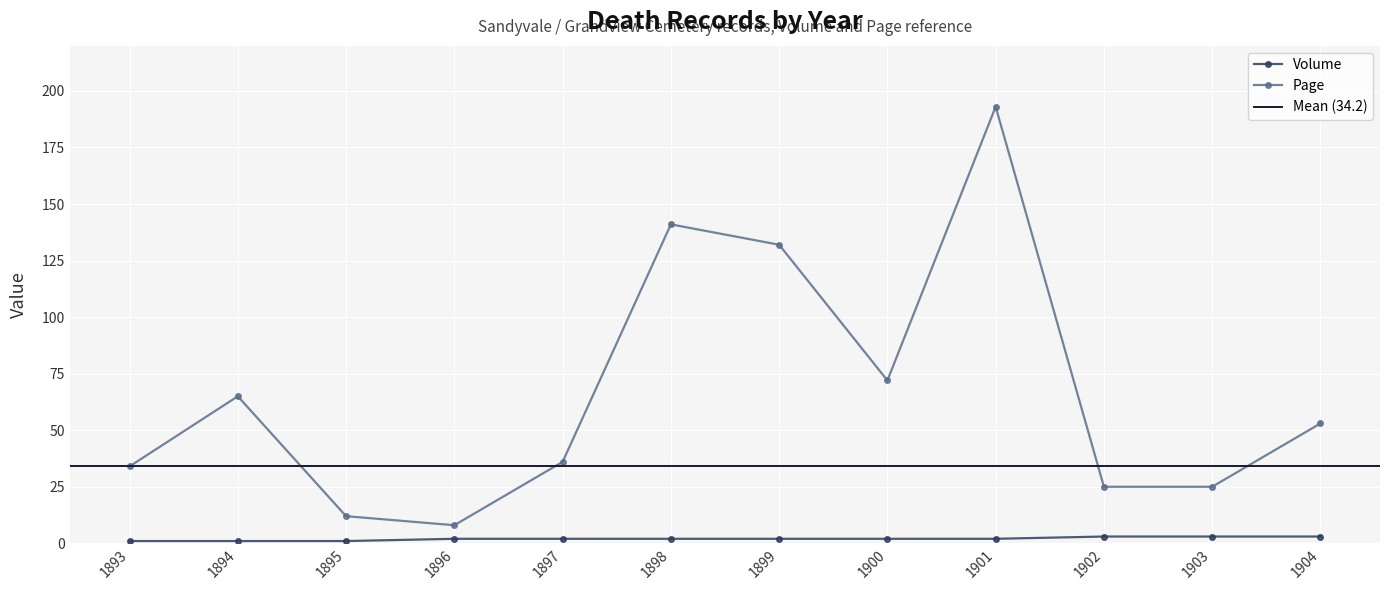

Rank the categories by Page value from highest to lowest.

1901, 1898, 1899, 1900, 1894, 1904, 1897, 1893, 1902, 1903, 1895, 1896